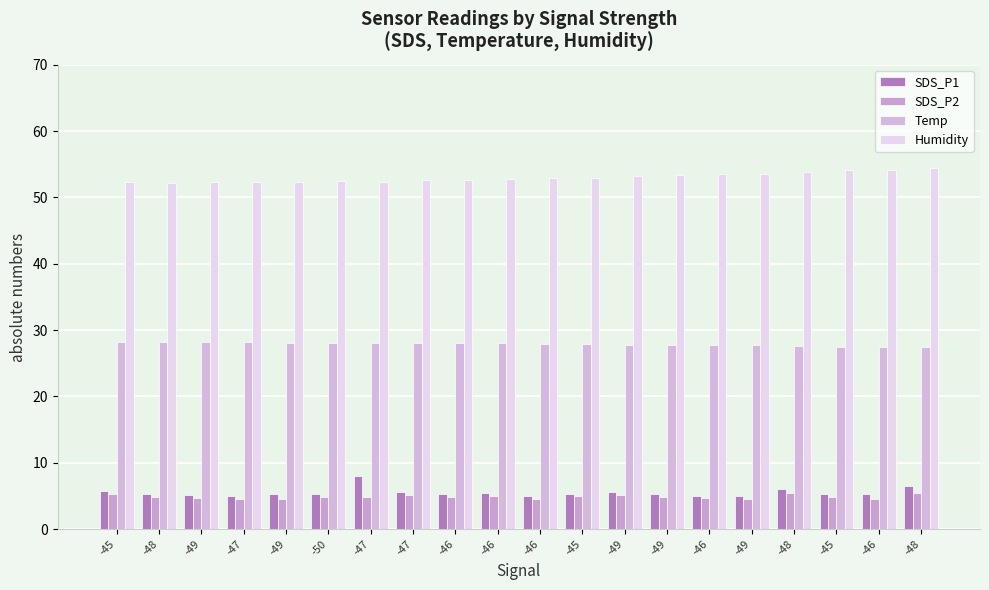

How many bars are there in total?

80